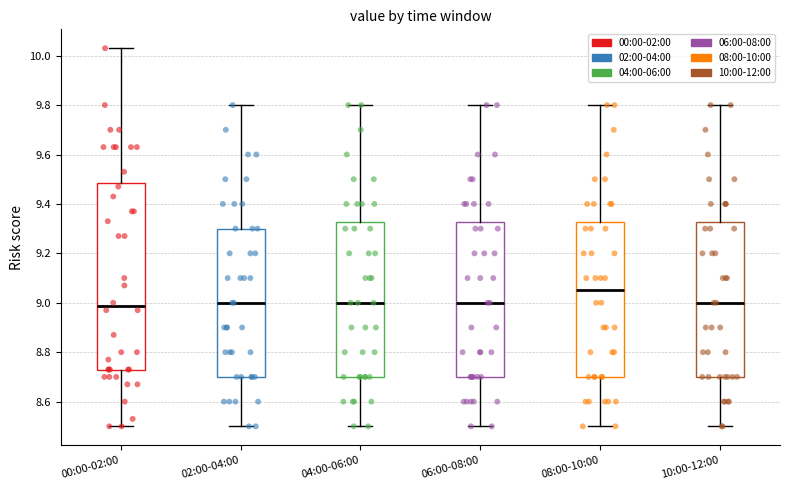

Which box has the highest median line?

08:00-10:00